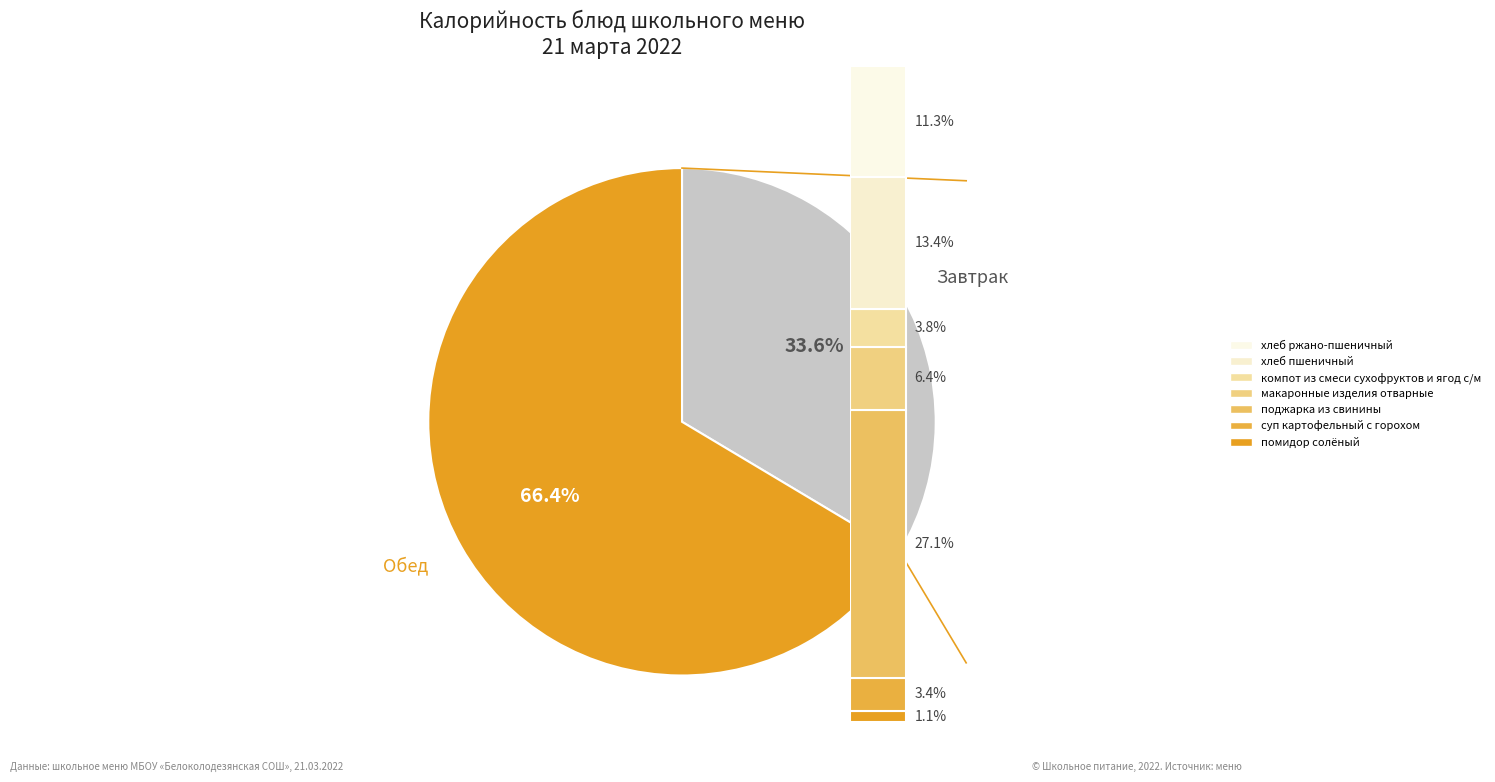

Combined, what portion of the pie is Завтрак and Обед?

100.0%